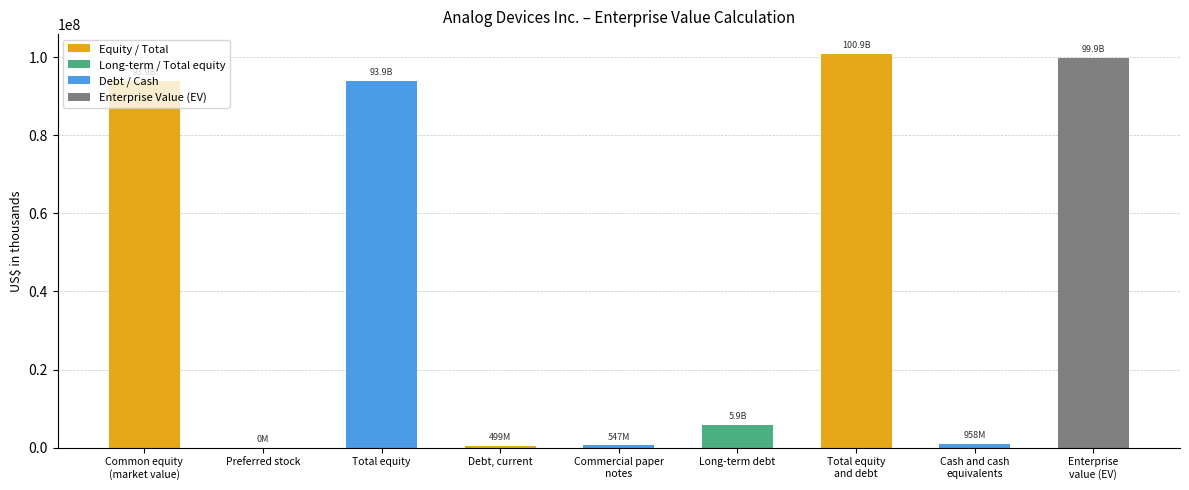

Which label corresponds to the largest value in the chart?

Total equity
and debt